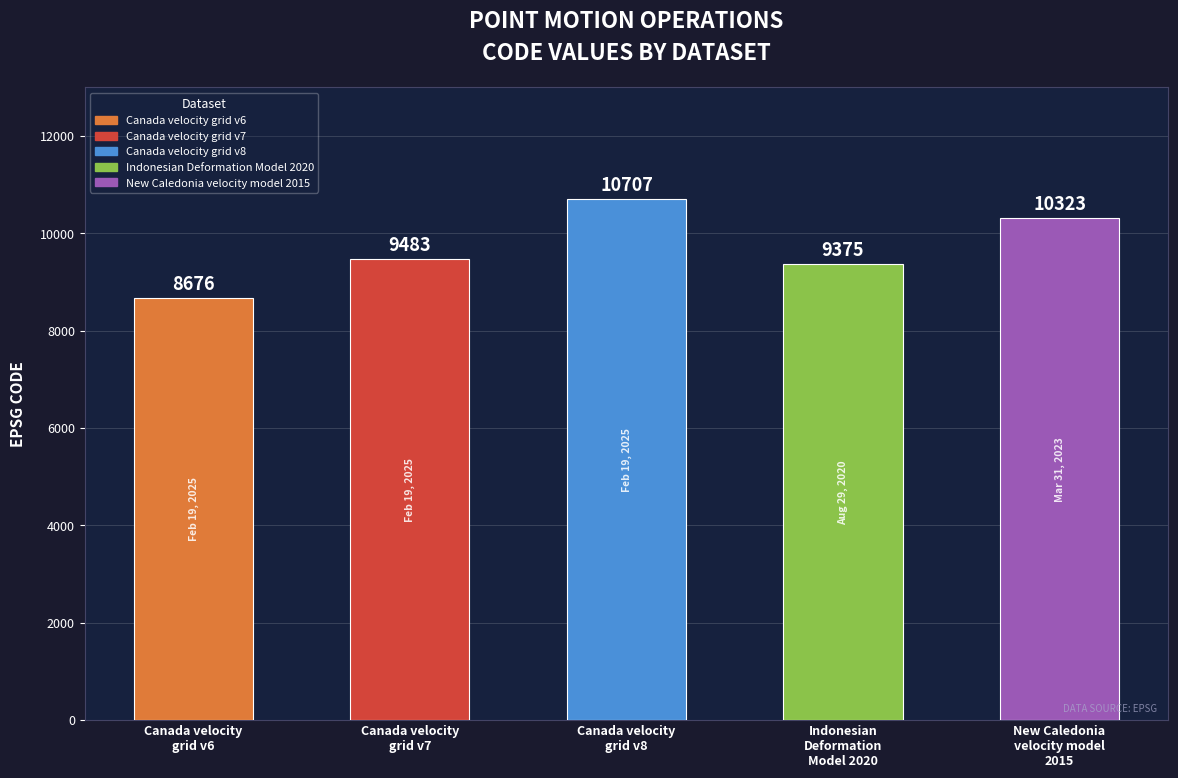

What is the greatest value displayed?

10707